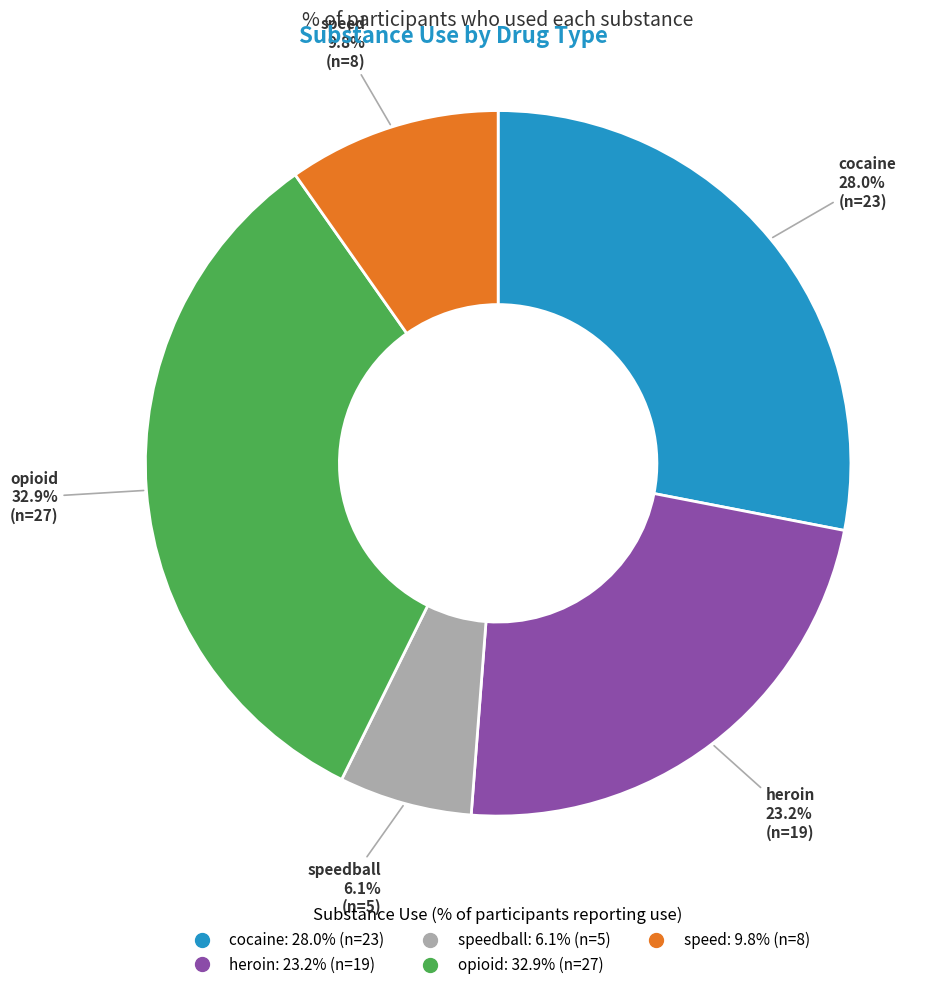

Is there any slice that represents more than half of the pie?

No